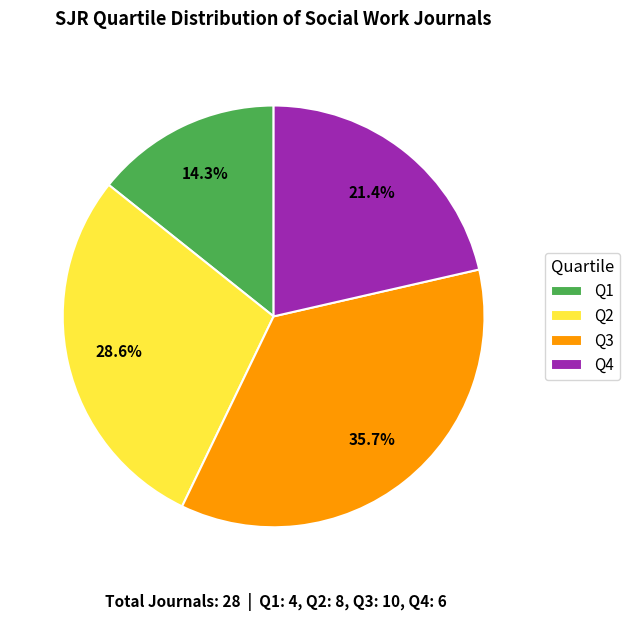

What is the ratio of the value at Q2 to the value at Q1?

2.0